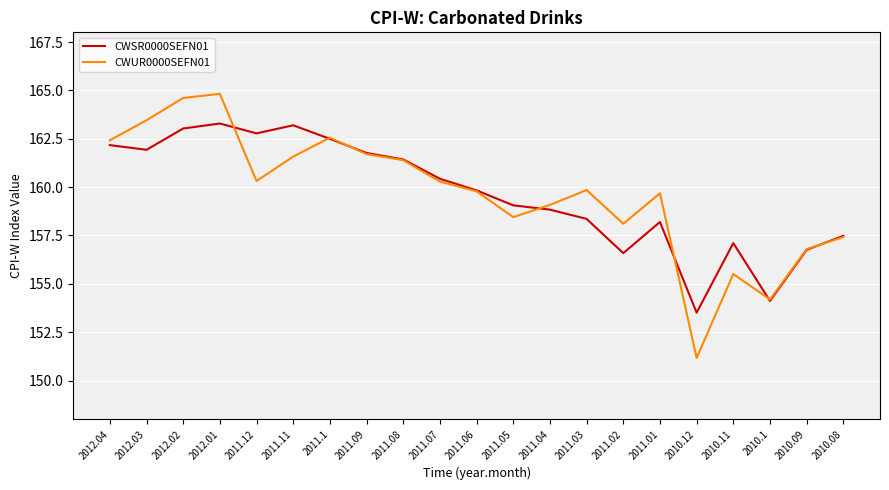

What is the difference between the maximum and minimum values in the CWSR0000SEFN01 series?

9.8